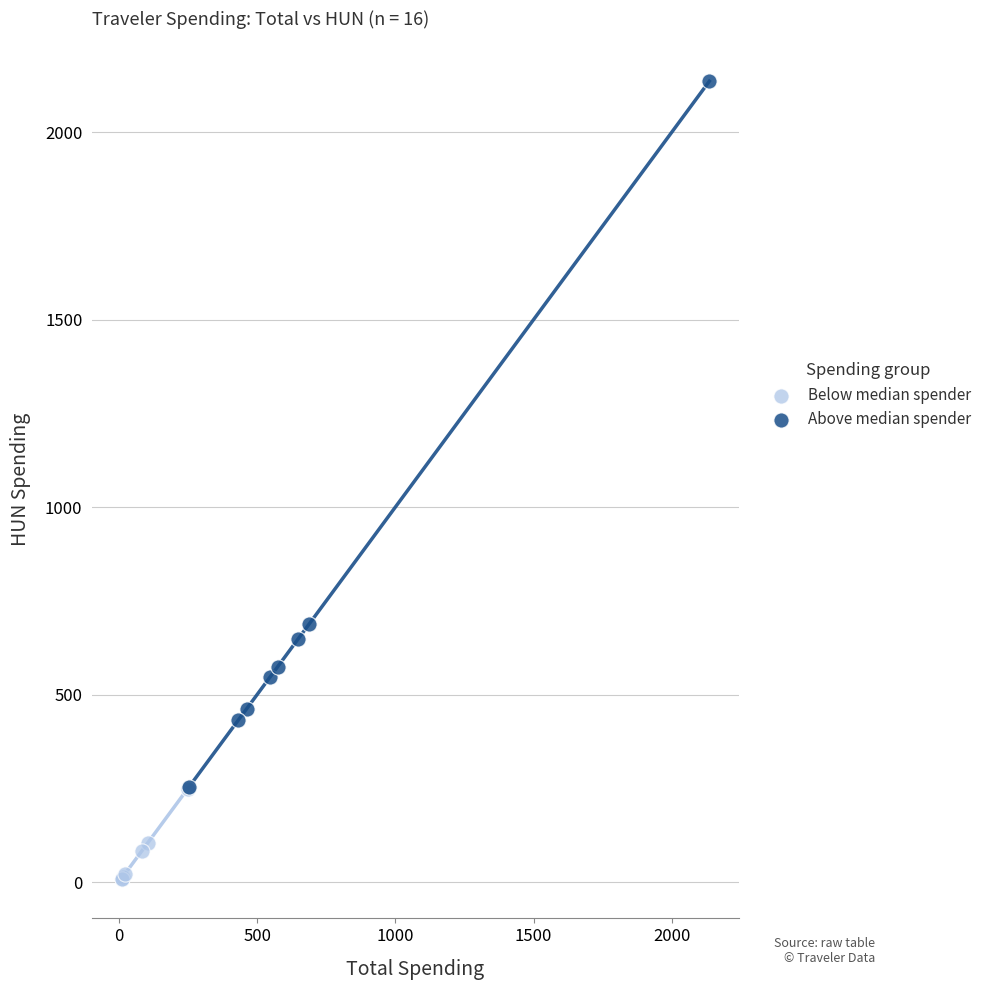

Which series has the widest spread of Y values?

Above median spender